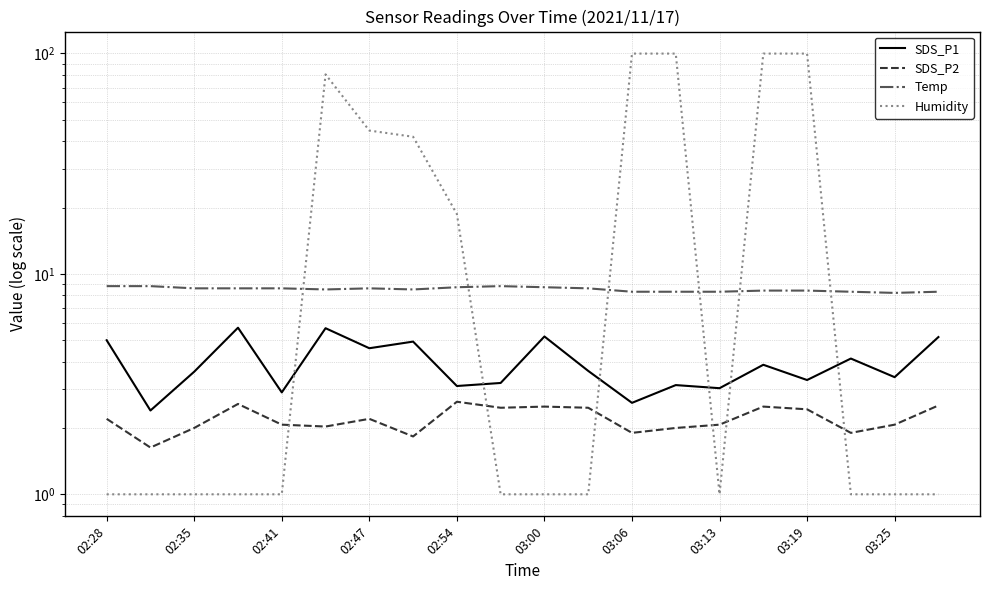

What is the difference between the maximum and minimum values in the SDS_P1 series?

3.3